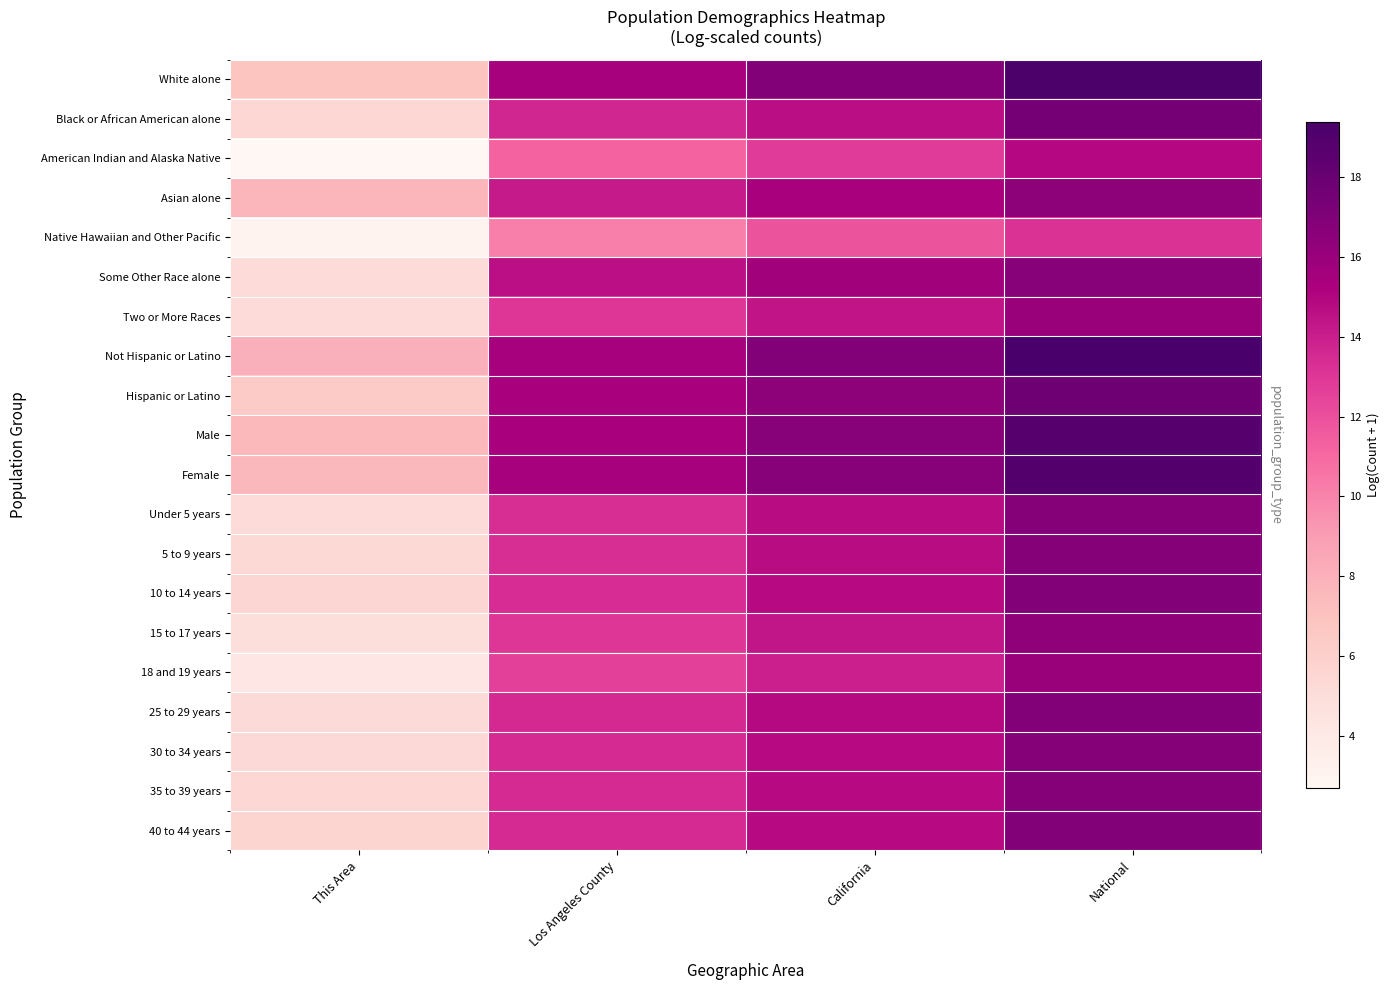

What is the minimum value shown in the chart?

2.7